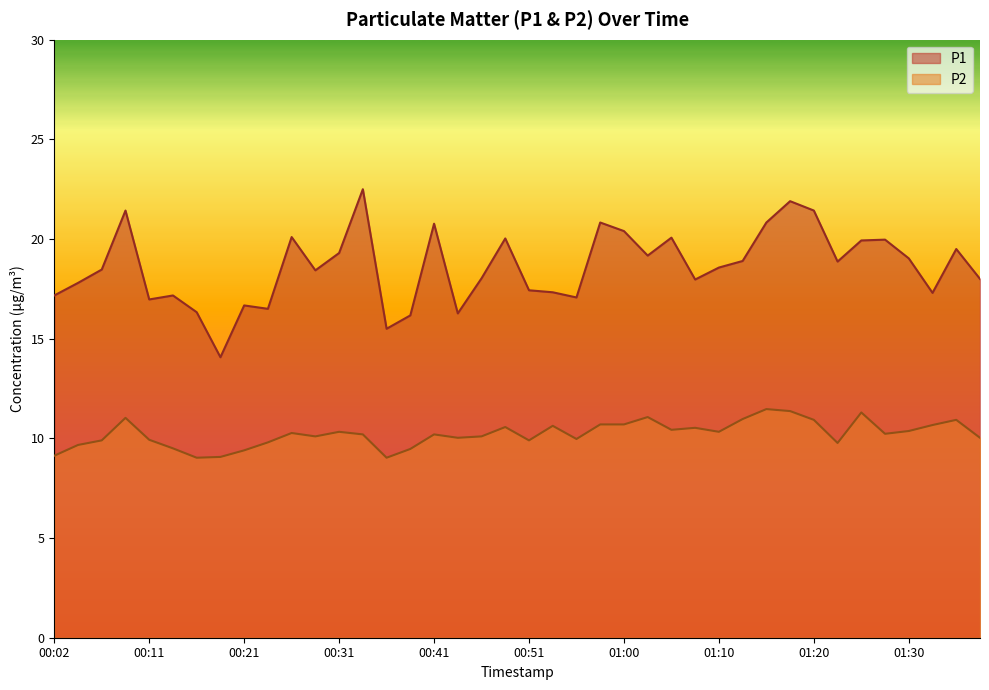

What is the label of the 31st point from the left?

01:15